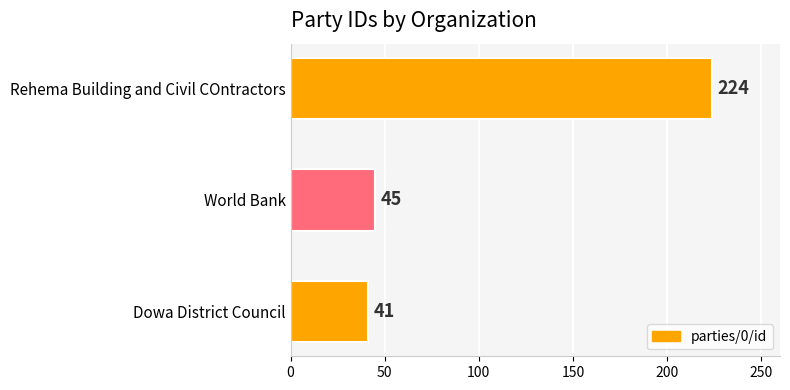

Rank the categories by value from highest to lowest.

Rehema Building and Civil COntractors, World Bank, Dowa District Council